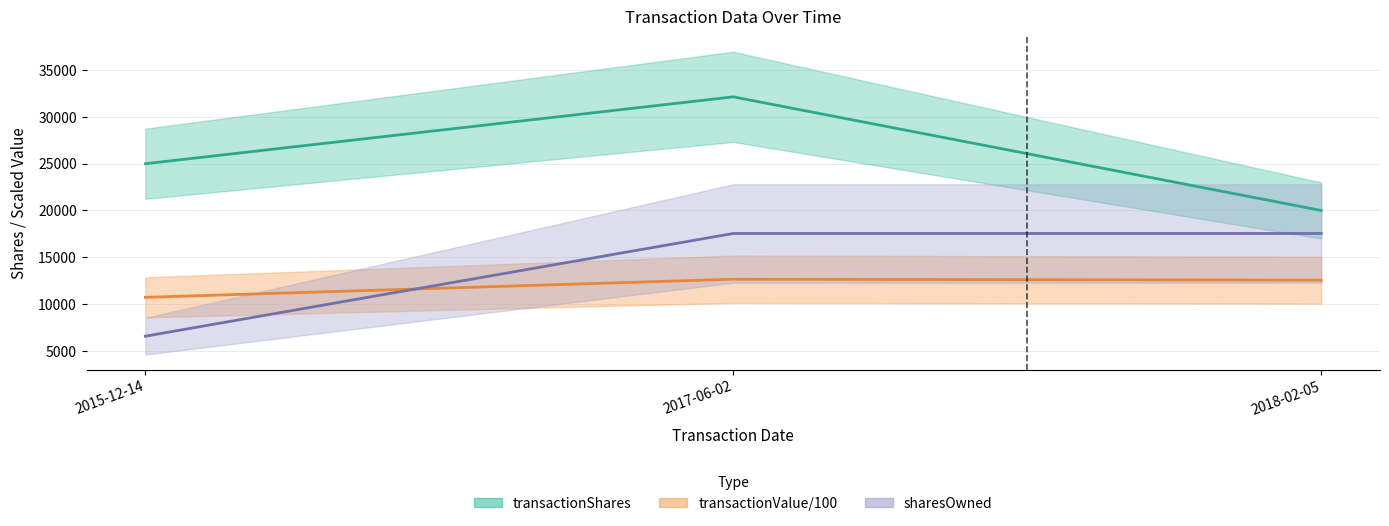

True or false: transactionShares has a value of 20000.0 at 2018-02-05.

True